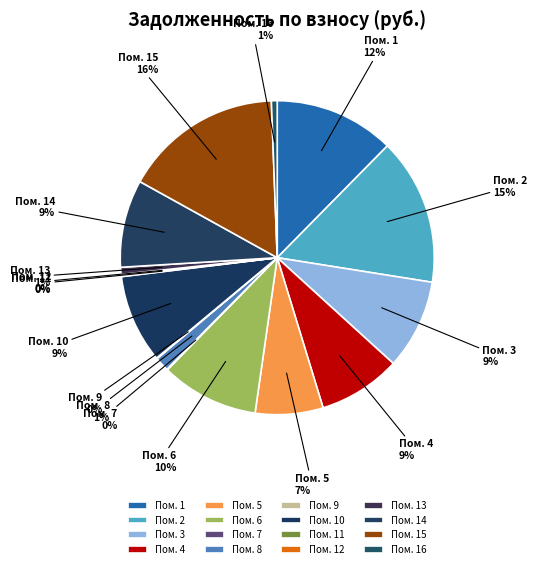

Which slice is the largest?

15